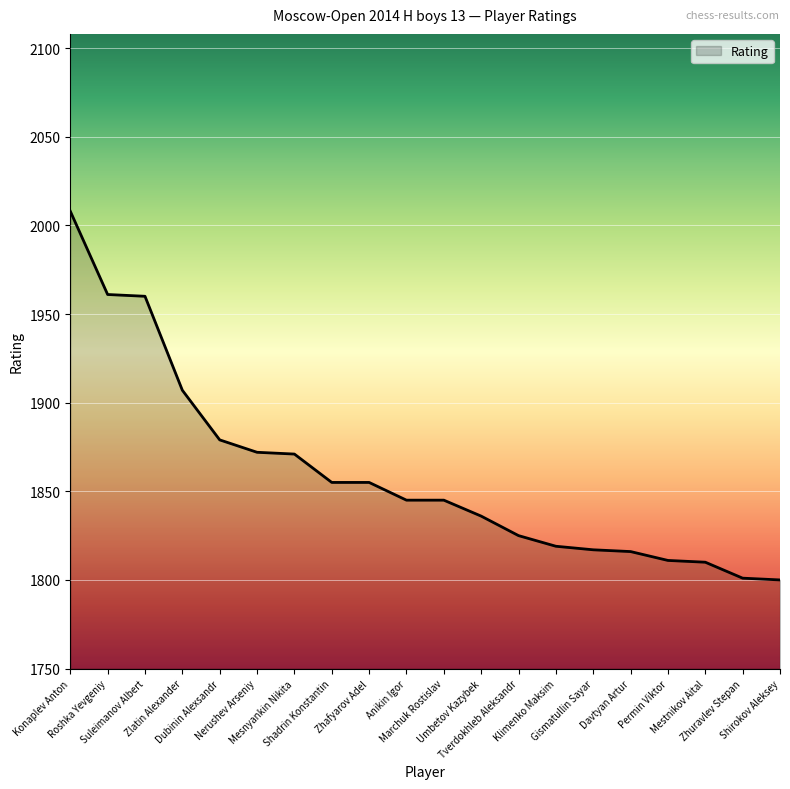

What is the ratio of the value at Marchuk Rostislav to the value at Umbetov Kazybek?

1.0